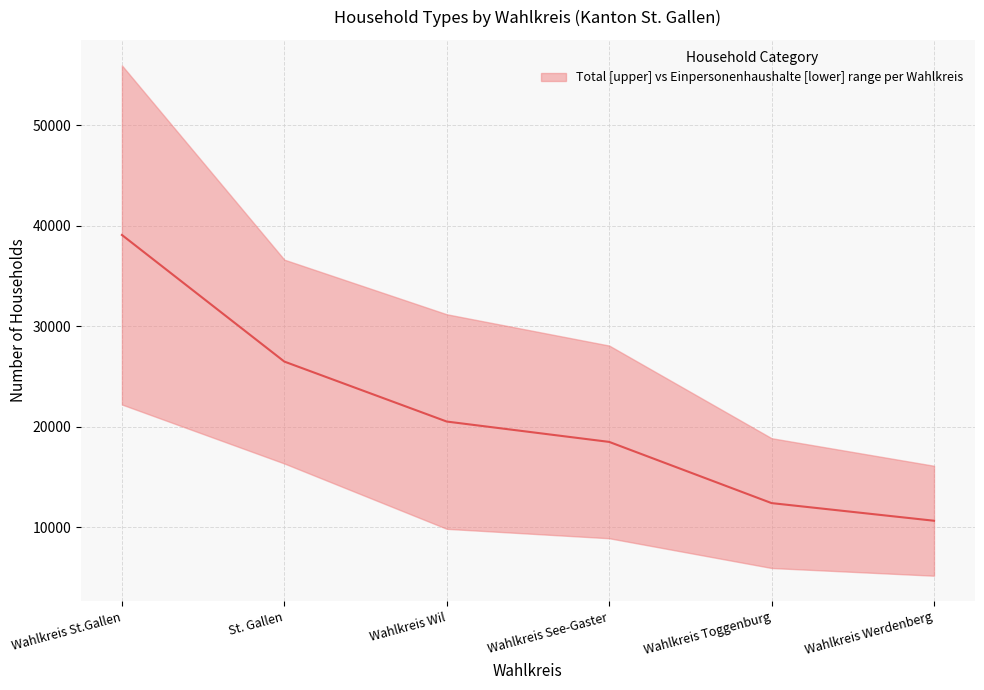

Approximately how many times larger is the value at St. Gallen compared to Wahlkreis See-Gaster?

1.4